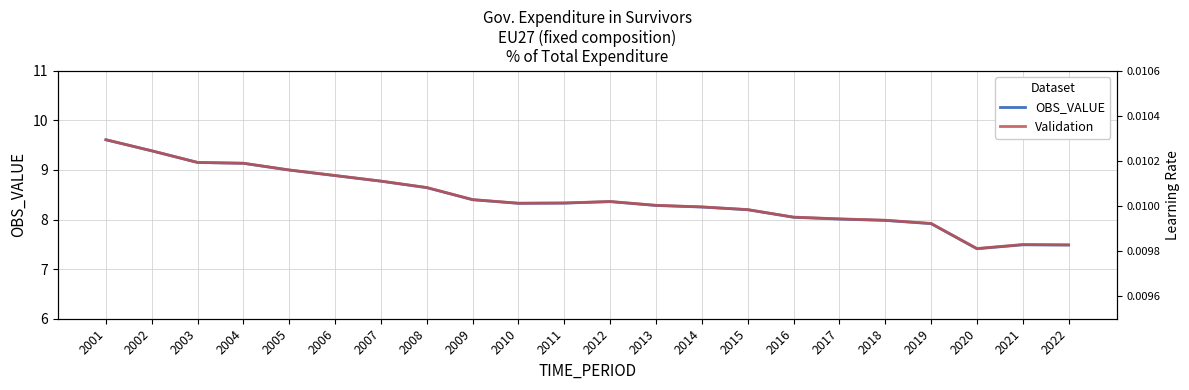

Which series has the widest spread of values?

OBS_VALUE